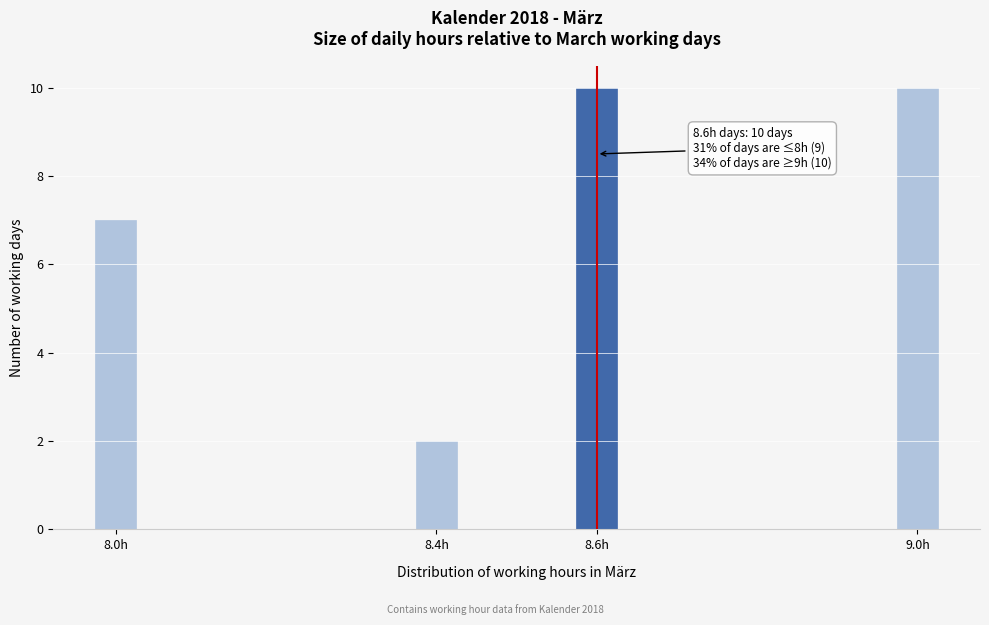

Reading right to left, what are all the values shown in this chart?

10	10	2	7